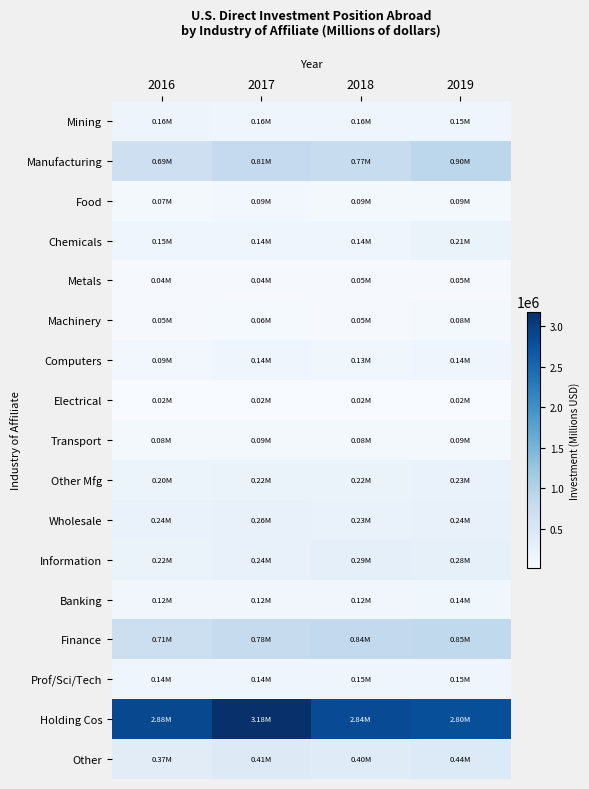

At 2019, list the series in order from largest to smallest.

Holding Cos, Manufacturing, Finance, Other, Information, Wholesale, Other Mfg, Chemicals, Mining, Prof/Sci/Tech, Computers, Banking, Food, Transport, Machinery, Metals, Electrical